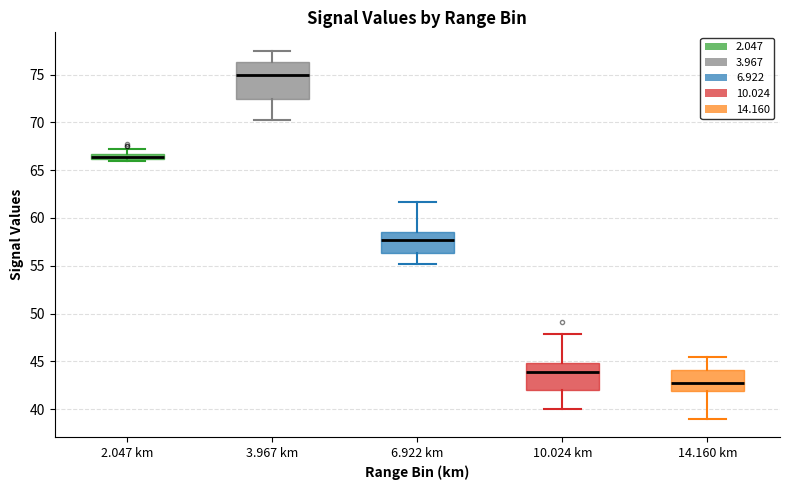

Comparing the boxes themselves (not the whiskers), which one is the tallest?

3.967 km